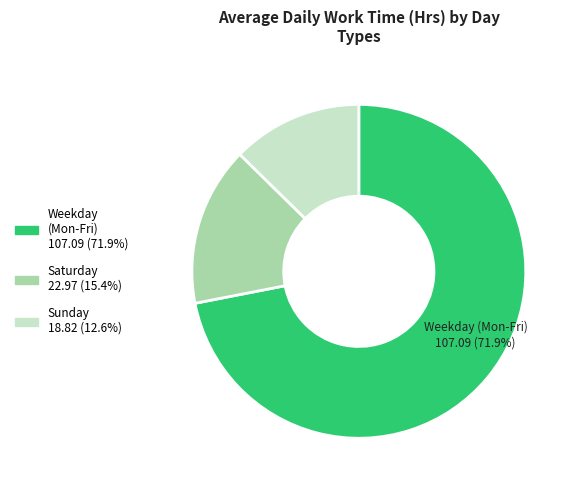

Is there a majority slice in this chart?

Yes